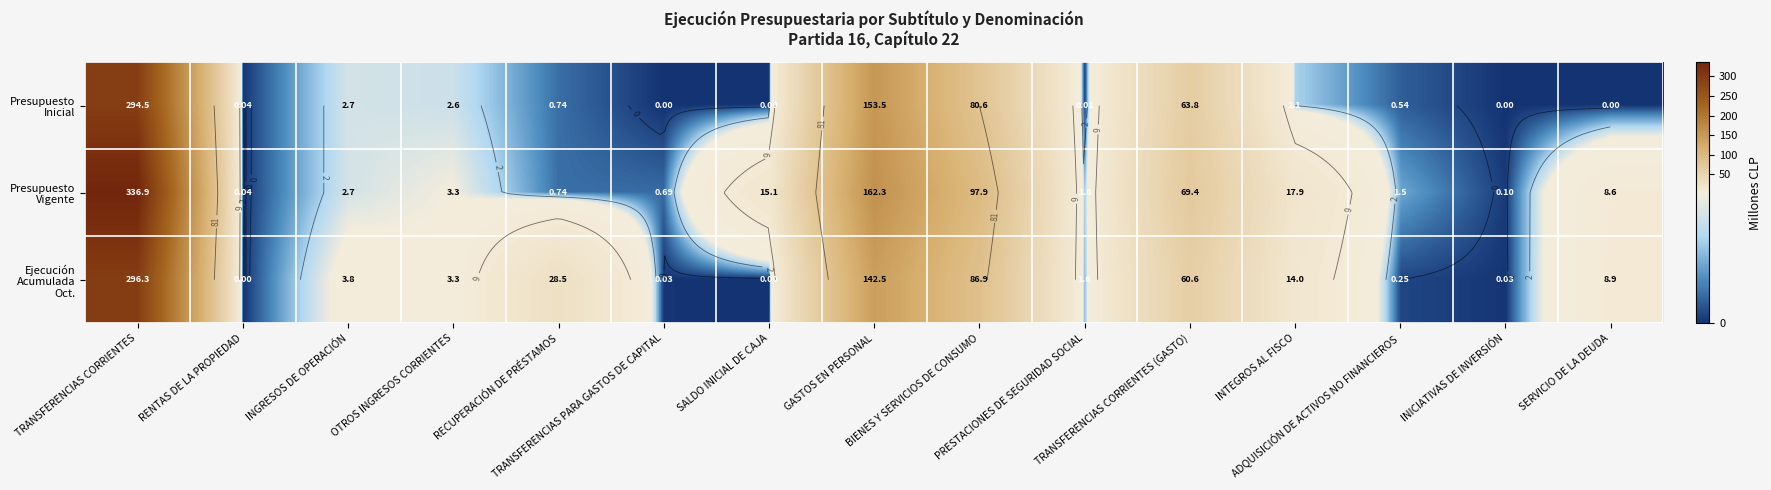

Count the number of data series in this chart.

3